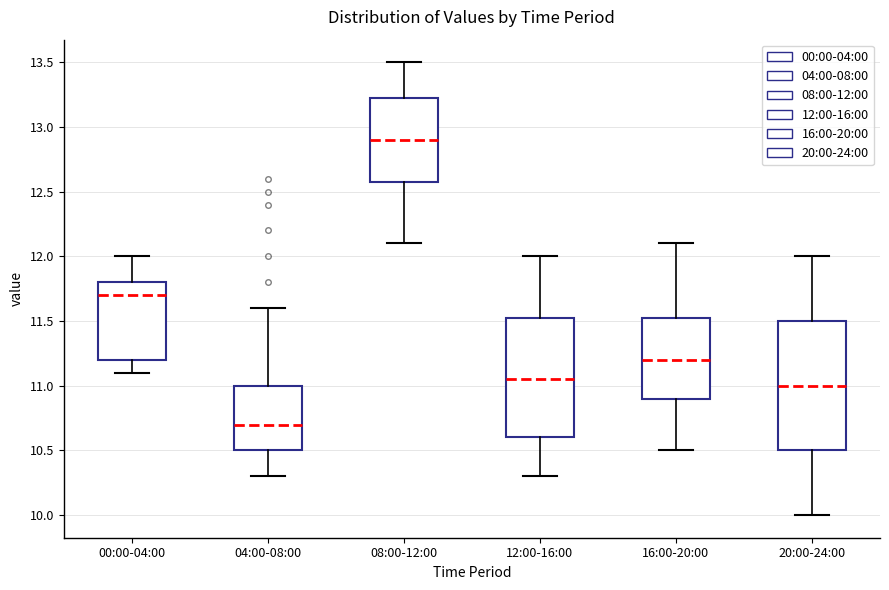

Reading left to right, read every box against the y-axis: the position of its median line, the range the box covers, and the ends of its whiskers. The values are not printed on the chart, so give them approximately, as read against the axis.

00:00-04:00: median 11.70, box 11.20 to 11.80, whiskers 11.10 to 12.00
04:00-08:00: median 10.70, box 10.50 to 11.00, whiskers 10.30 to 11.60
08:00-12:00: median 12.90, box 12.60 to 13.25, whiskers 12.10 to 13.50
12:00-16:00: median 11.05, box 10.60 to 11.55, whiskers 10.30 to 12.00
16:00-20:00: median 11.20, box 10.90 to 11.55, whiskers 10.50 to 12.10
20:00-24:00: median 11.00, box 10.50 to 11.50, whiskers 10.00 to 12.00